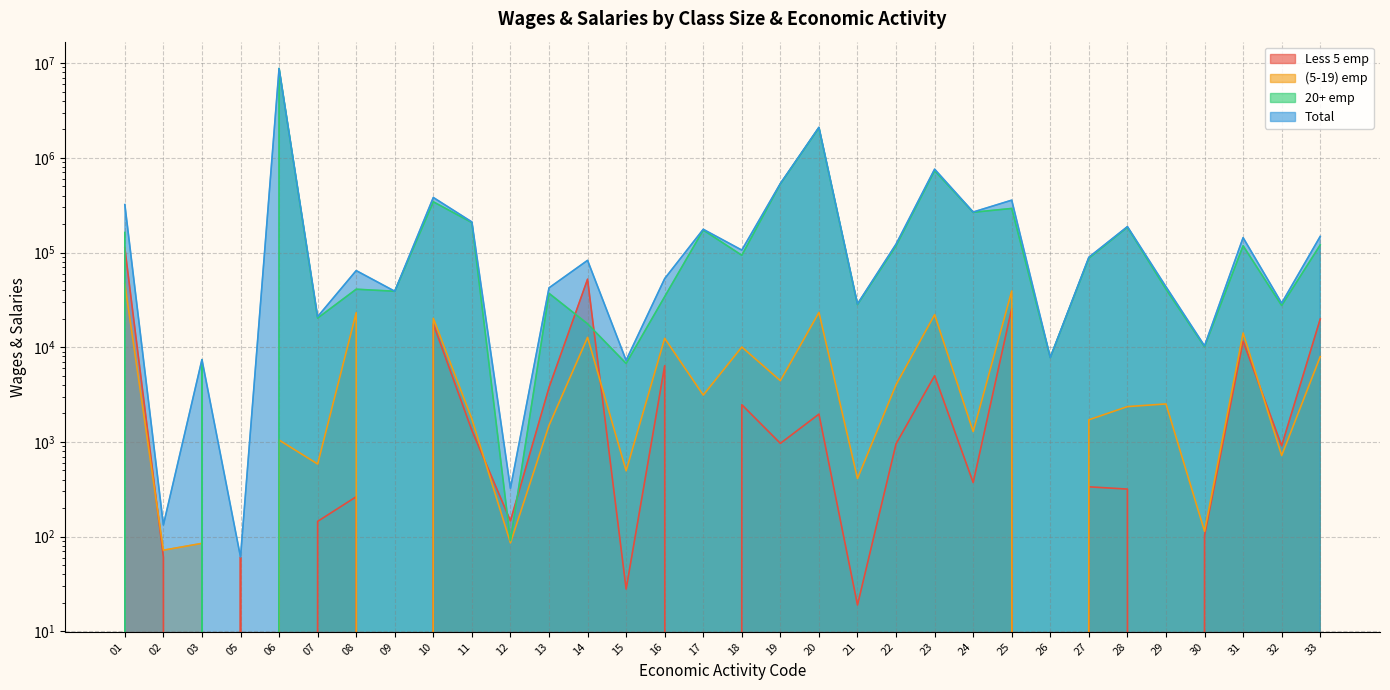

At 18, list the series in order from largest to smallest.

Total, 20+ emp, (5-19) emp, Less 5 emp